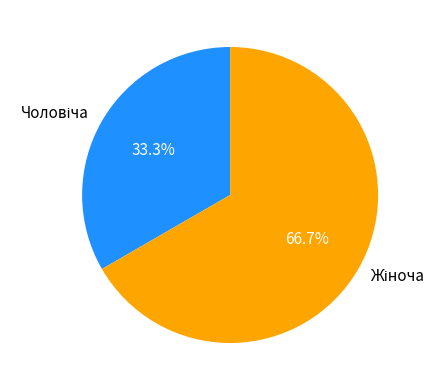

Is there any slice that represents more than half of the pie?

Yes